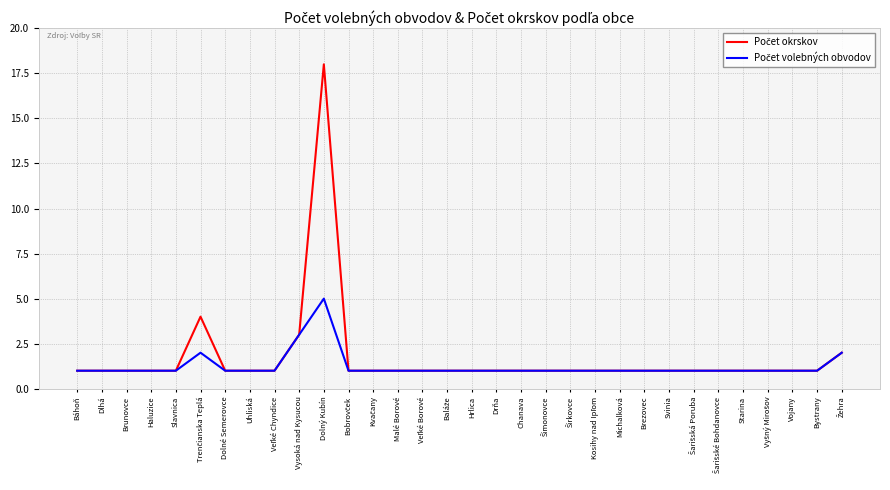

At which category is the sum across all series the highest?

Dolný Kubín